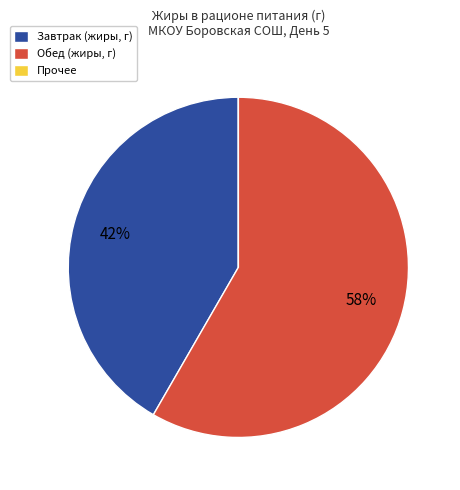

To the nearest percent, what portion does Обед (жиры, г) represent?

58%